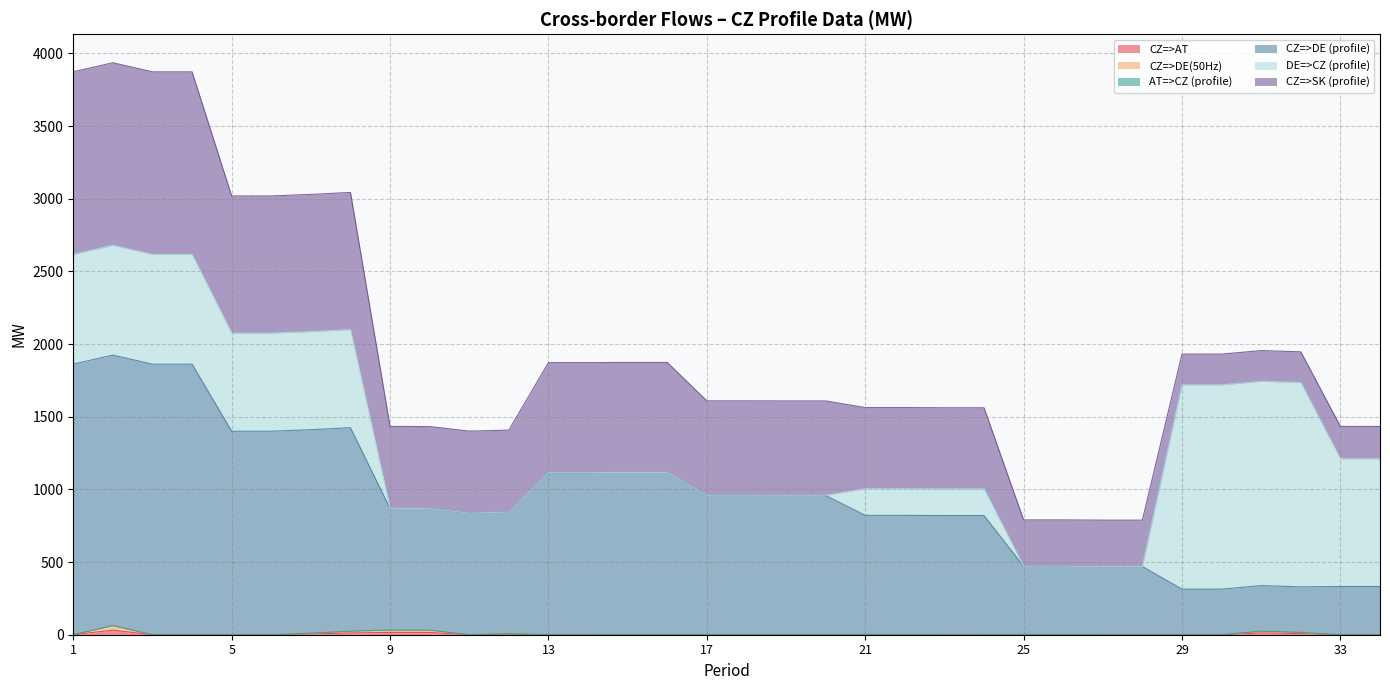

What is the approximate value of CZ=>DE(50Hz) at 1?

0.6